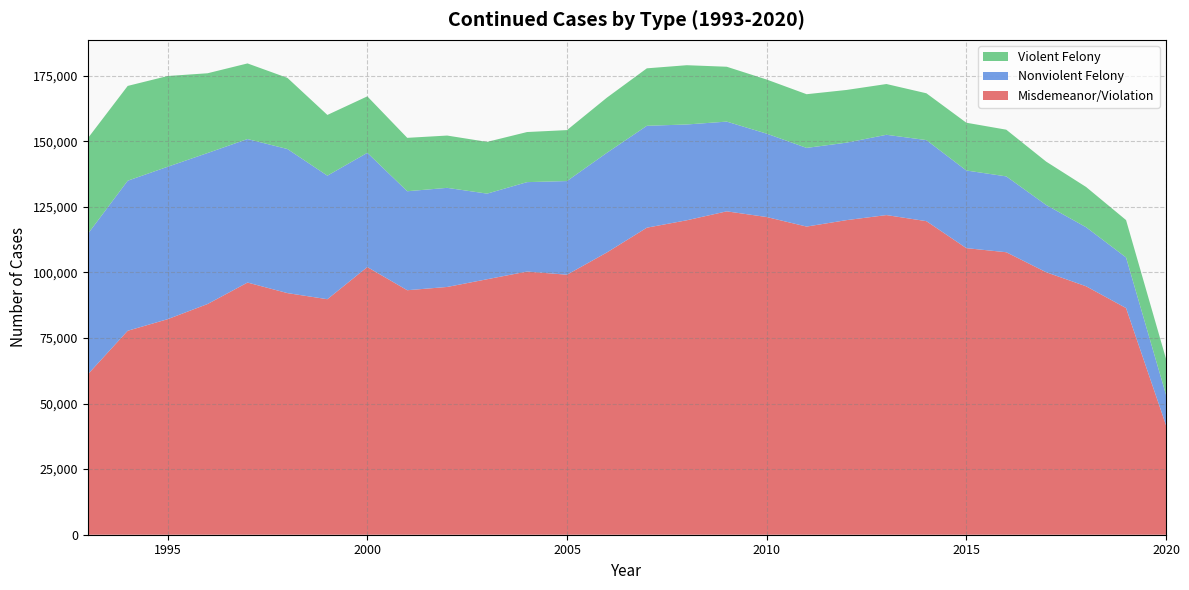

Reading right to left, what are all the values shown in this chart?

Misdemeanor/Violation: 41759	86392	94687	100048	107670	109230	119516	121829	119904	117450	121089	123252	119849	117024	107592	99101	100309	97375	94435	93190	102020	89762	92091	96113	87933	82152	77741	61121
Nonviolent Felony: 11590	19286	22508	25626	28907	29592	30895	30601	29530	29985	31777	34201	36513	38834	37984	35696	34078	32632	37771	37728	43538	47088	54909	54698	57551	58089	57191	53514
Violent Felony: 13703	14243	15335	16525	17800	18209	17840	19349	20082	20461	20622	20915	22589	21902	21020	19422	19091	19718	19931	20350	21518	23147	27117	28820	30398	34588	36125	36445